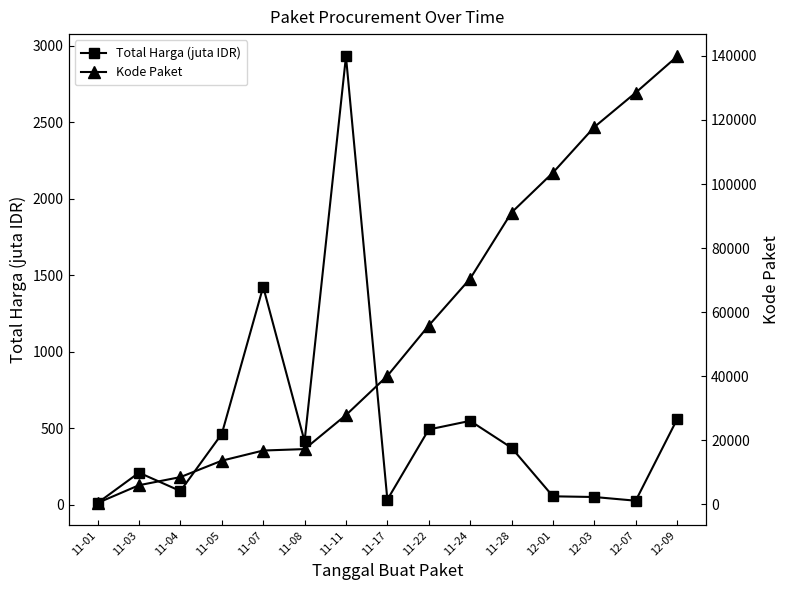

True or false: Kode Paket and Total Harga (juta IDR) intersect in this chart.

False